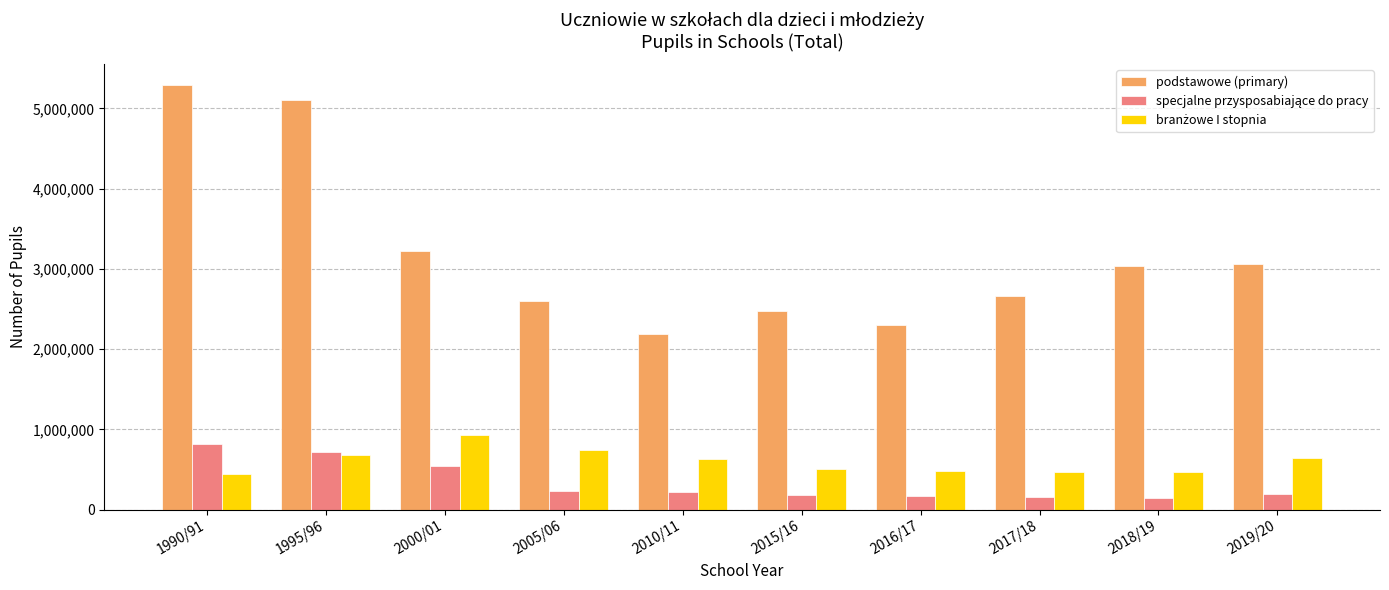

What is the sum of the podstawowe (primary) values at 2017/18 and 2000/01?

5877579